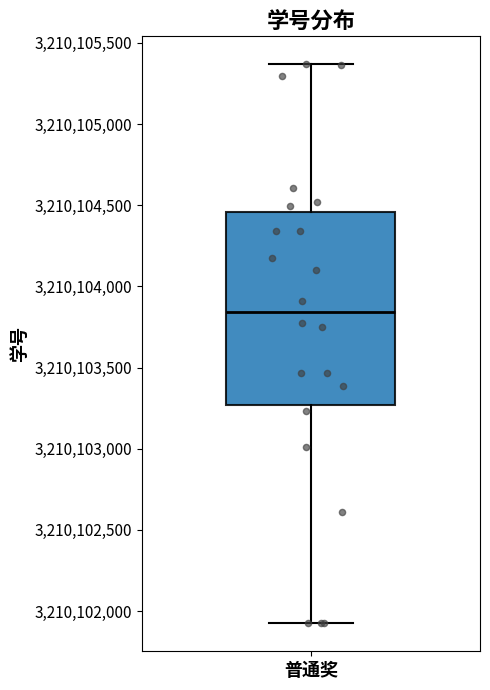

Where does the lower whisker of the box for 普通奖 end on the y-axis? The values are not printed on the chart, so give them approximately, as read against the axis.

3210101950